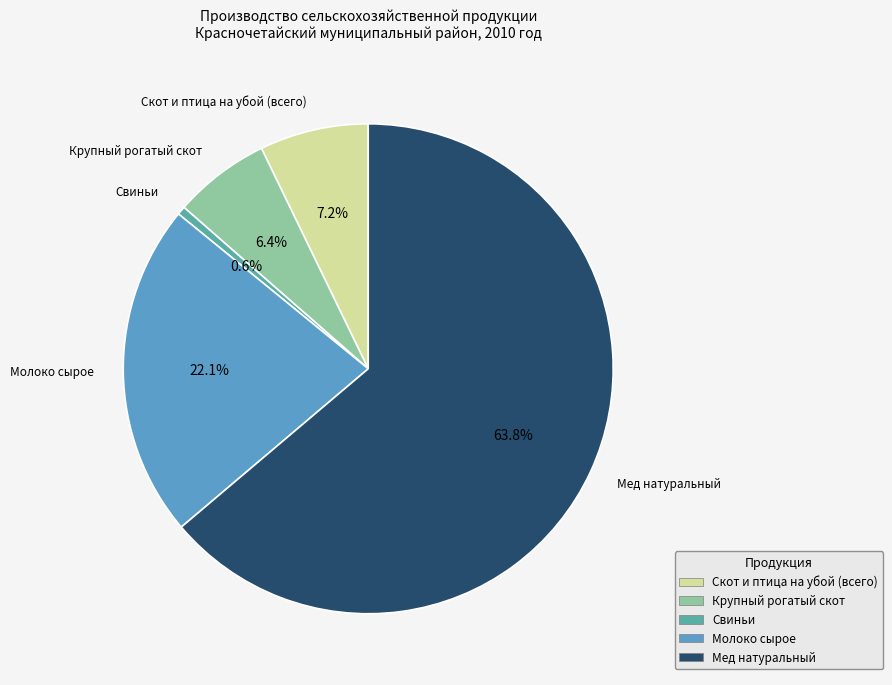

Which has a higher value, Крупный рогатый скот or Скот и птица на убой (всего)?

Скот и птица на убой (всего)